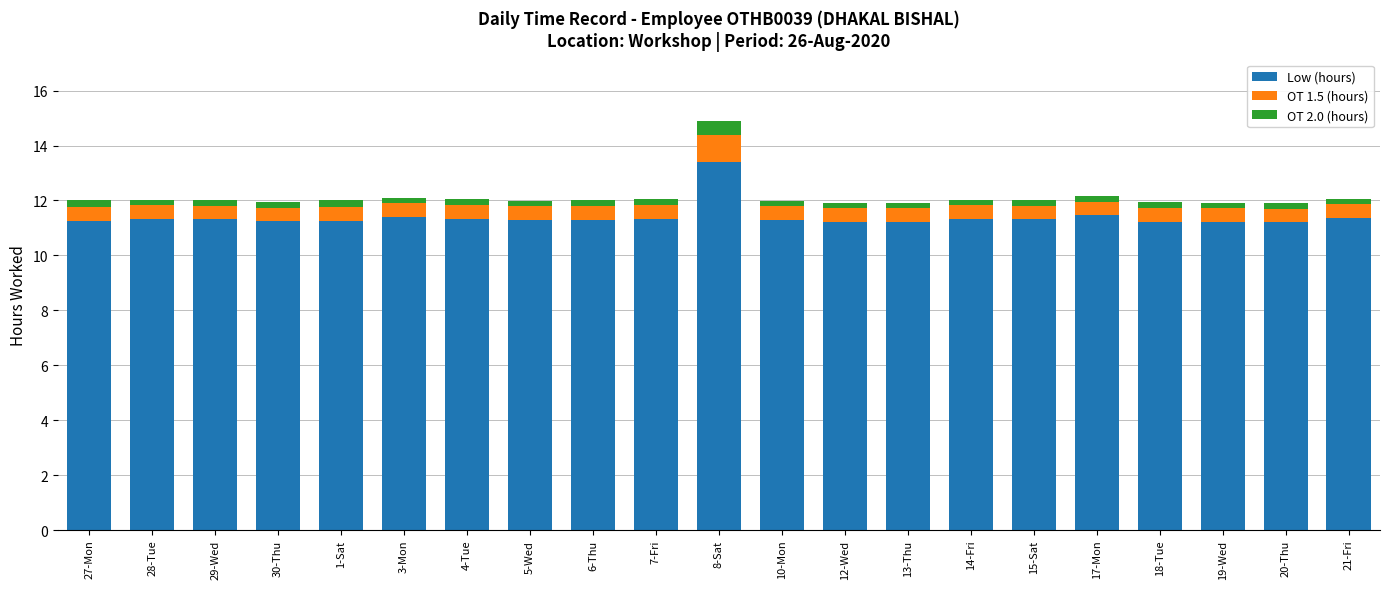

Is it true that Low (hours) equals 11.3 at 5-Wed?

True